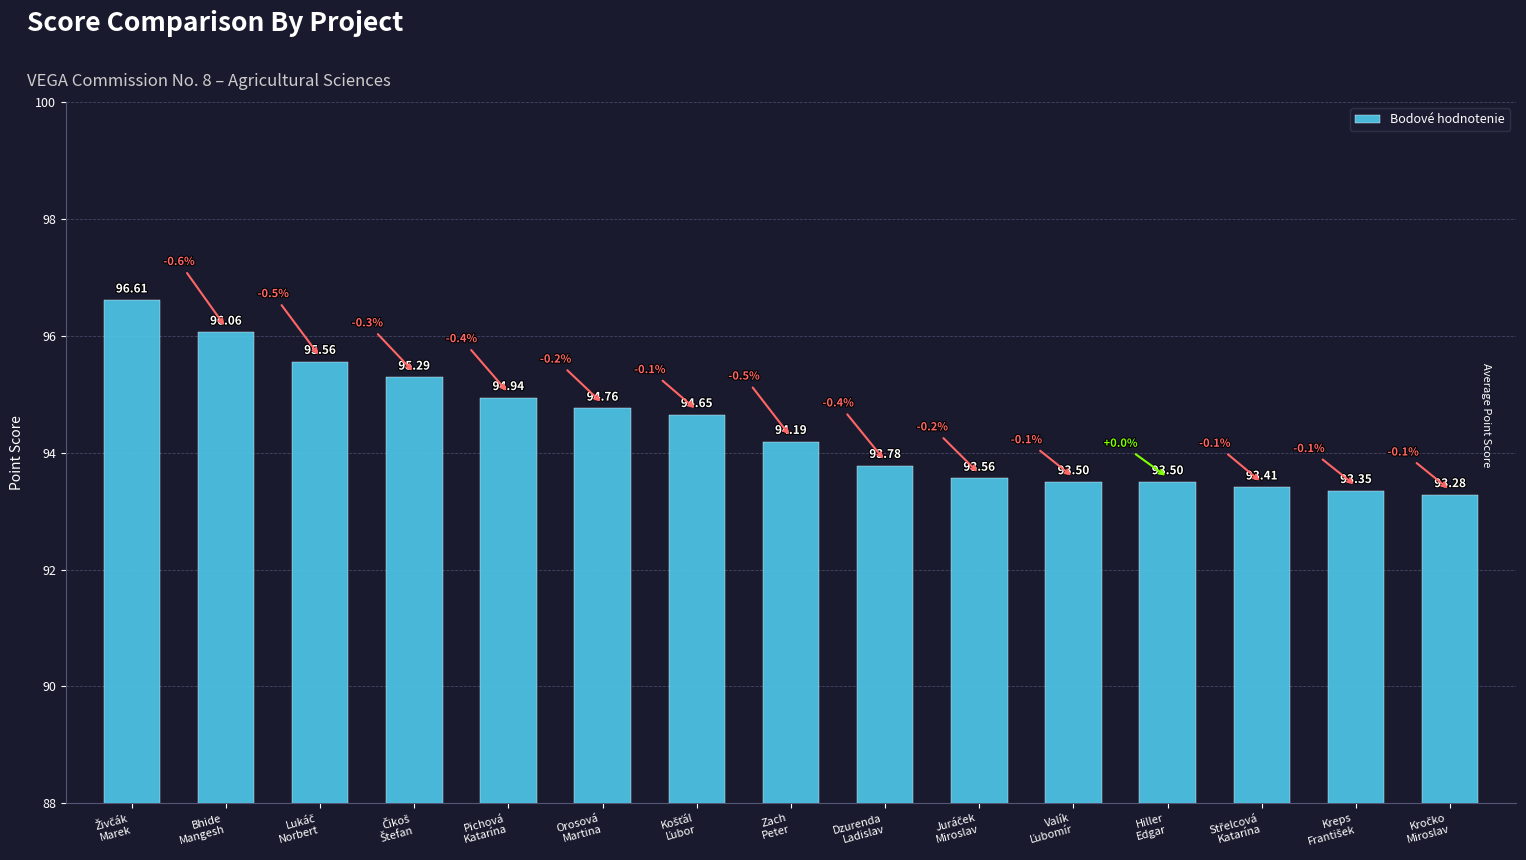

What is the average value?

94.4